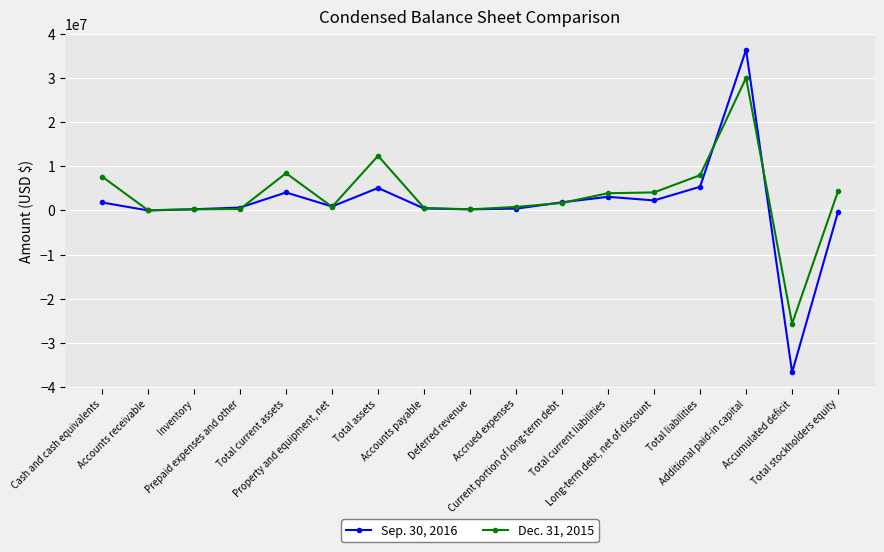

List the series in order of their overall mean, lowest first.

Sep. 30, 2016, Dec. 31, 2015